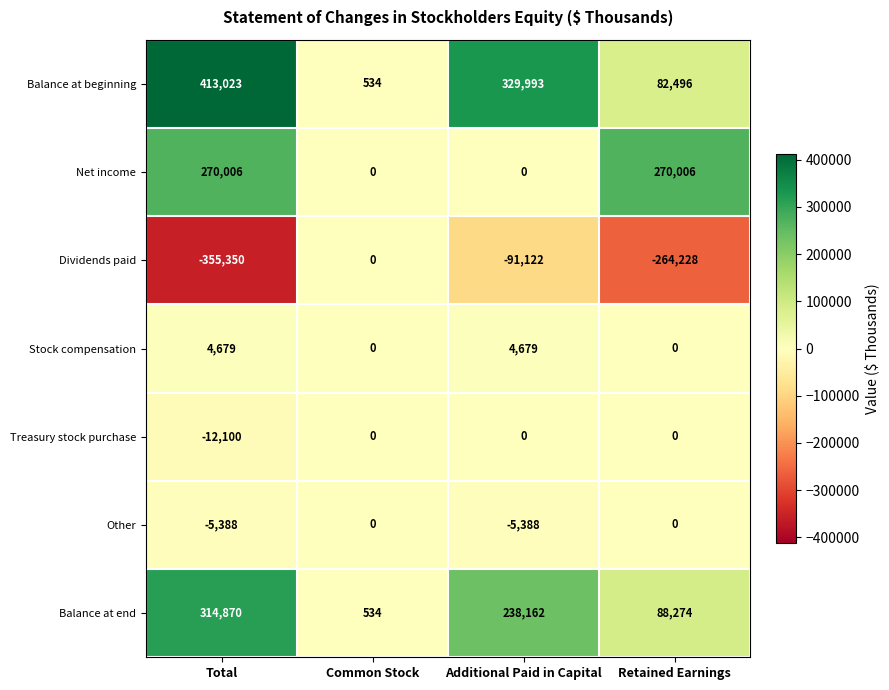

What is the spread (max minus min) of values at Total?

768373